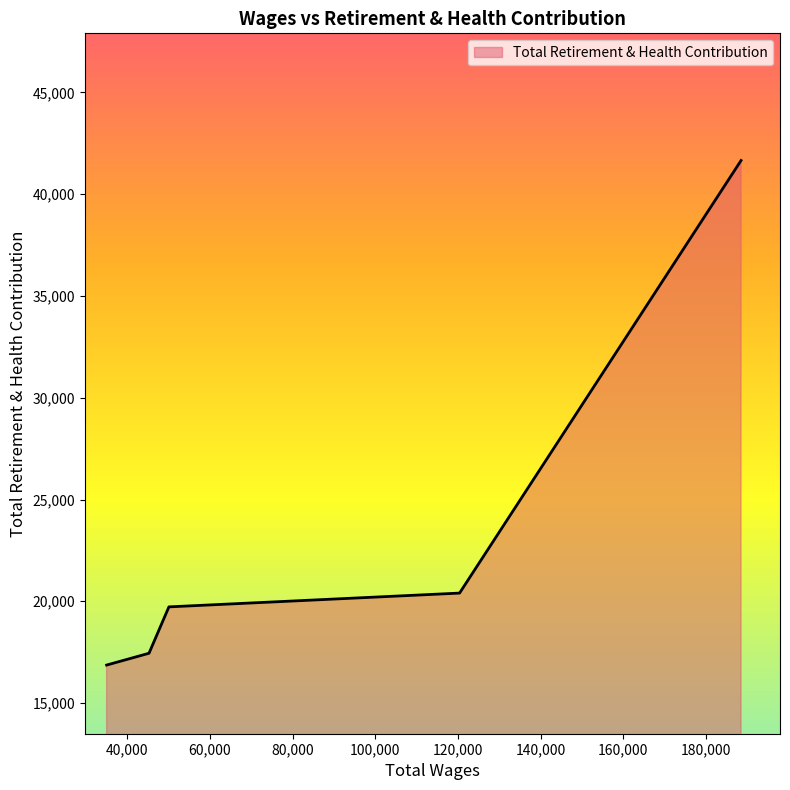

True or false: there are more than 2 points higher than both neighbors.

False